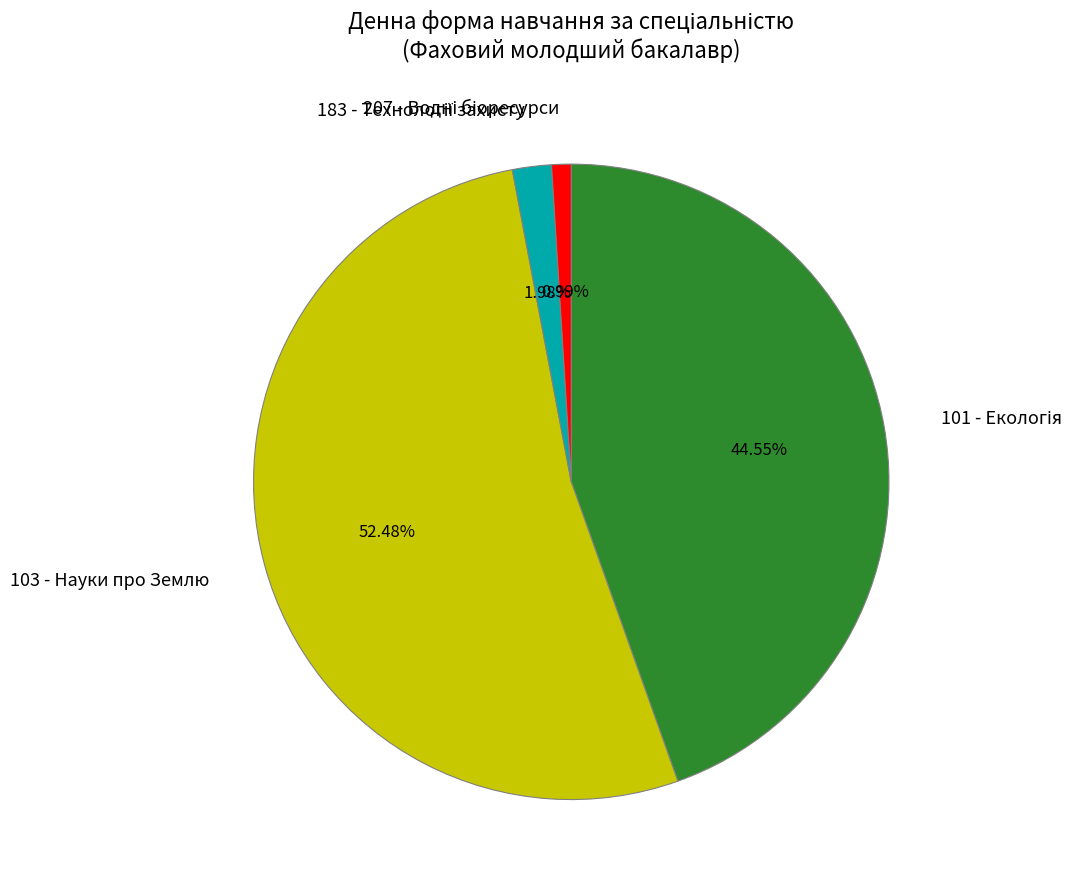

Is there a majority slice in this chart?

Yes